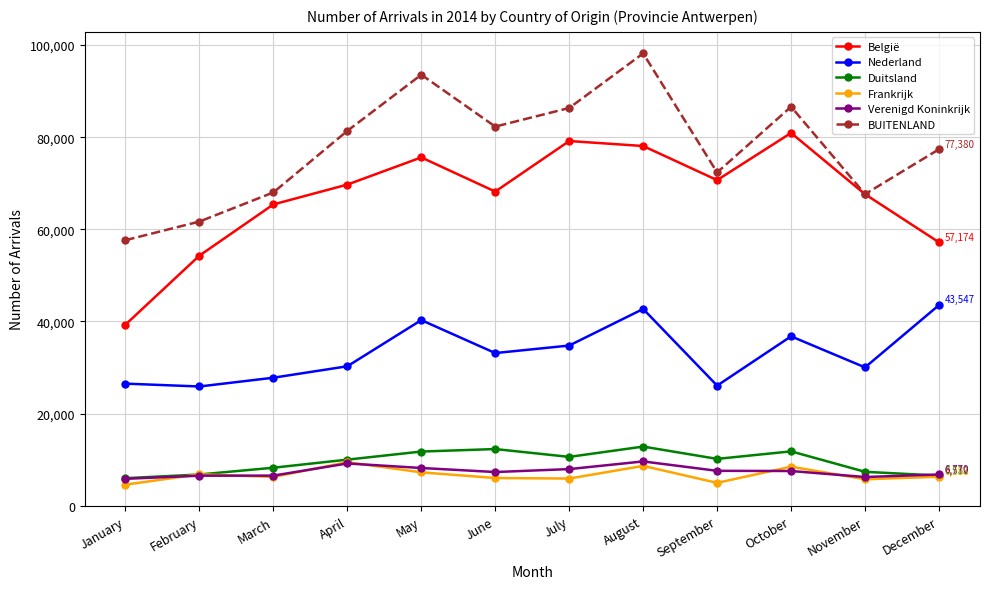

At which category is the sum across all series the highest?

August